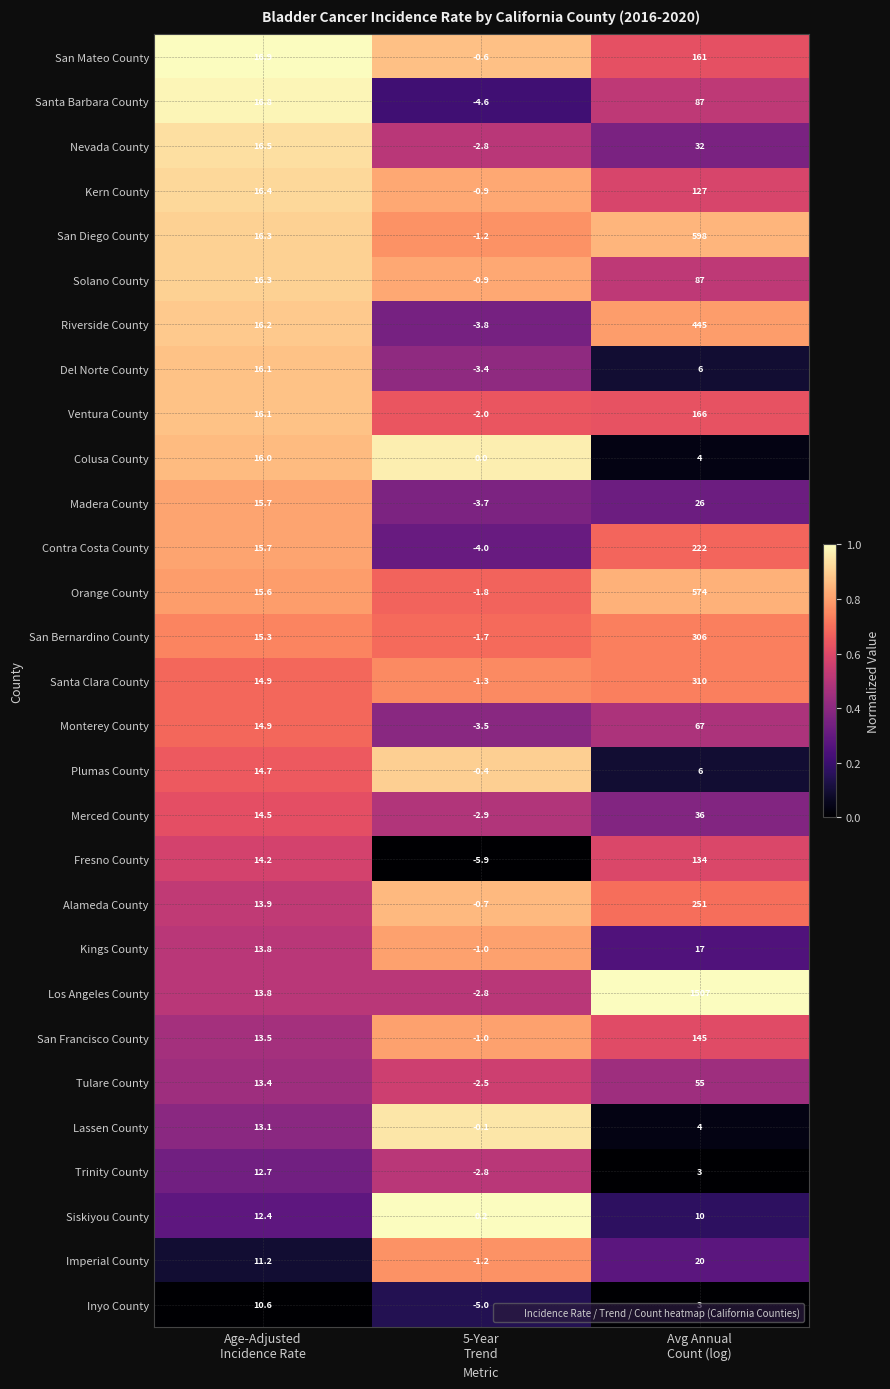

Which series changed the most between Age-Adjusted
Incidence Rate and Avg Annual
Count (log)?

Los Angeles County